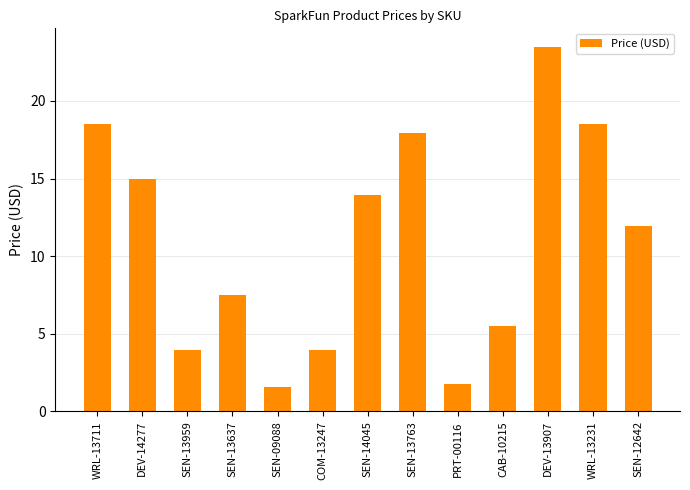

What is the value of the 4th bar from the left?

7.5